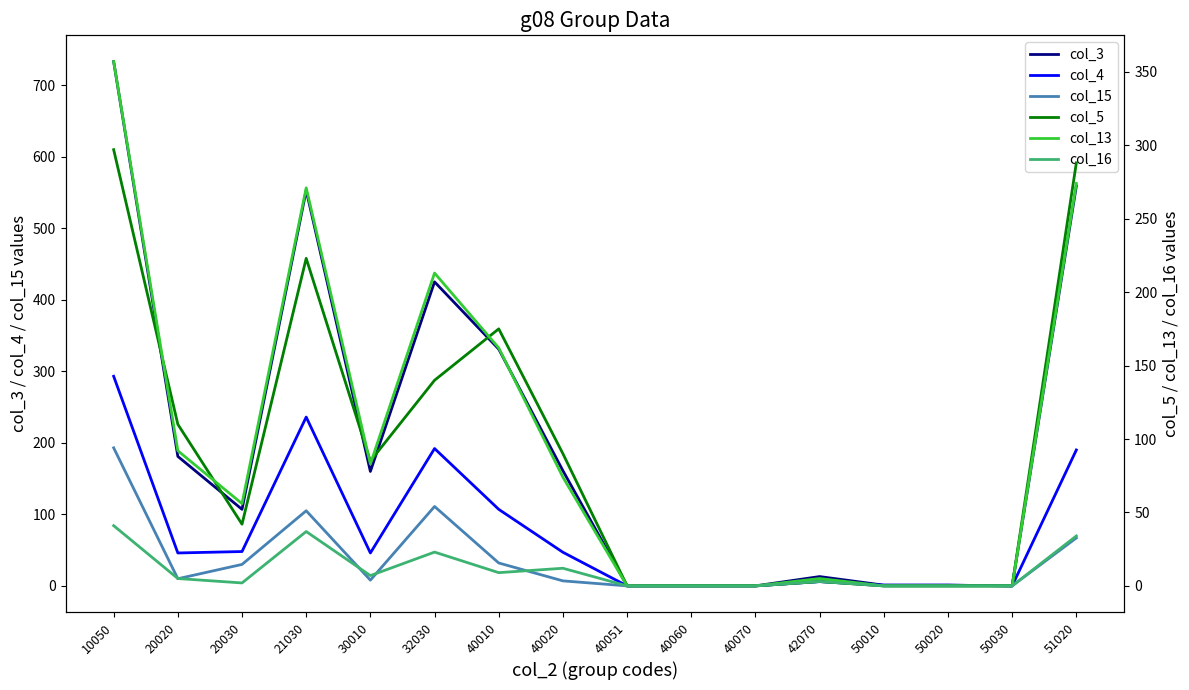

What is the difference between the maximum and minimum values in the col_4 series?

293